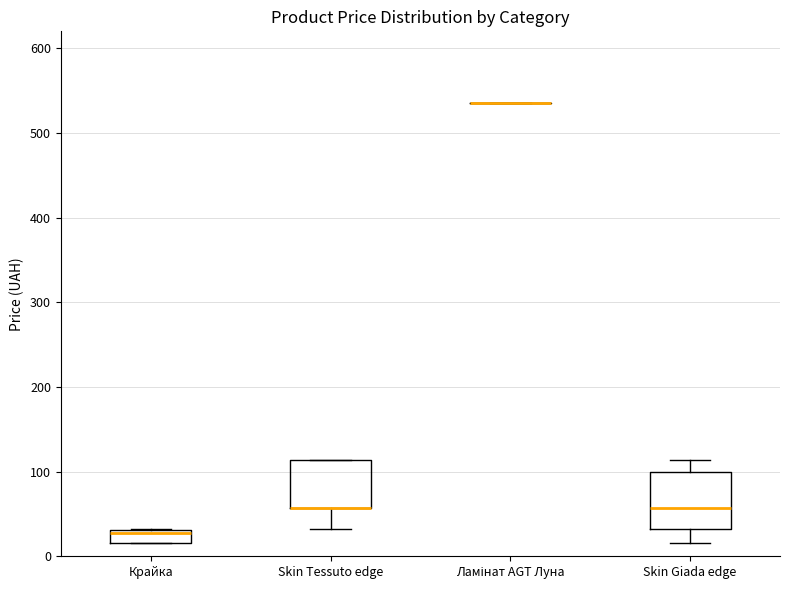

Which box is the tallest, from its lower edge to its upper edge?

Skin Giada edge